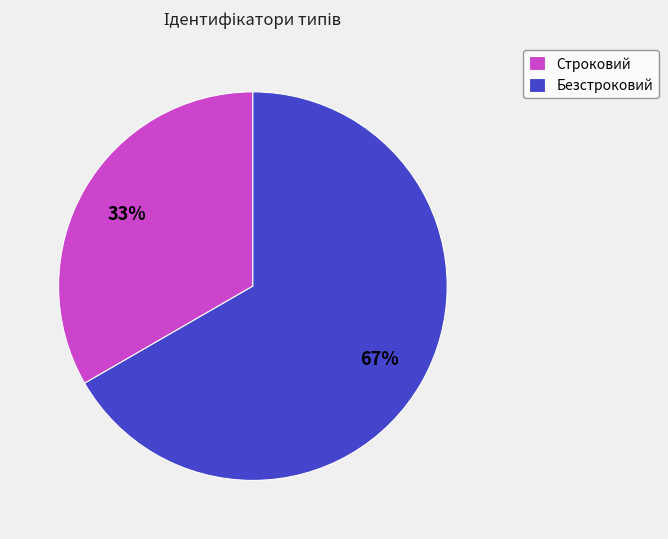

Is Строковий the majority of the pie?

No